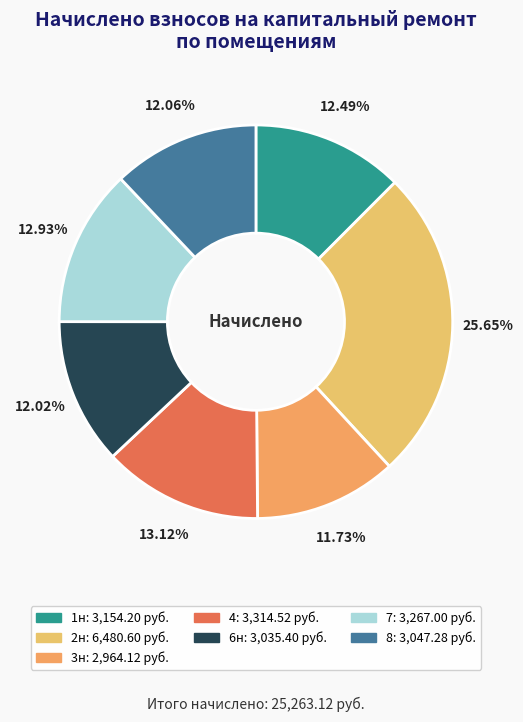

Is the sum of 4 and 3н greater than half?

No